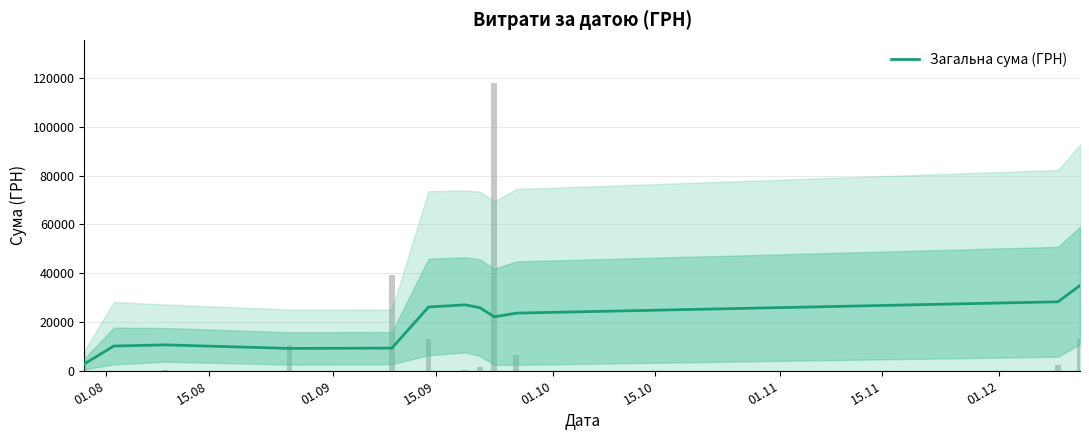

True or false: the data shows 2870.7 at 01.08.

True